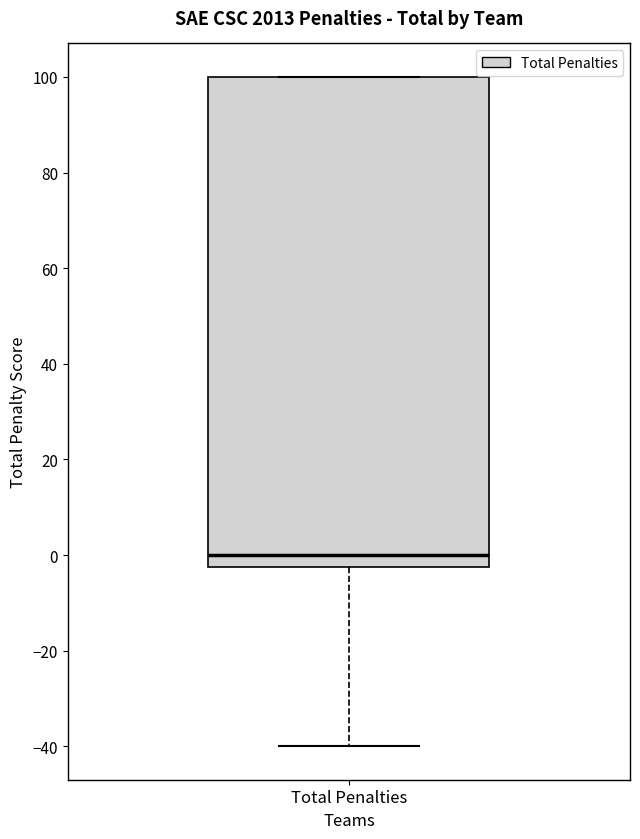

Transcribe this box plot: give where the median line is, the range the box spans, and where the two whiskers end, as read against the y-axis. The values are not printed on the chart, so give them approximately, as read against the axis.

median 0, box -2 to 100, whiskers -40 to 100